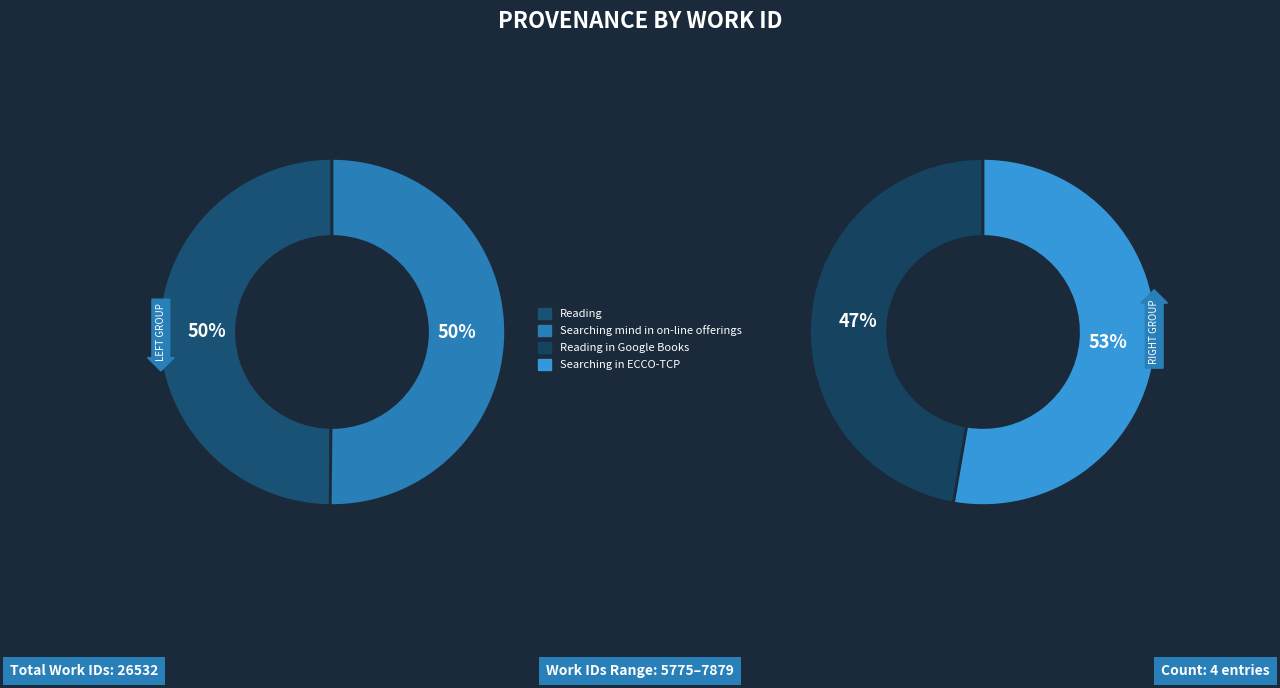

Which slice is the largest?

Searching in ECCO-TCP